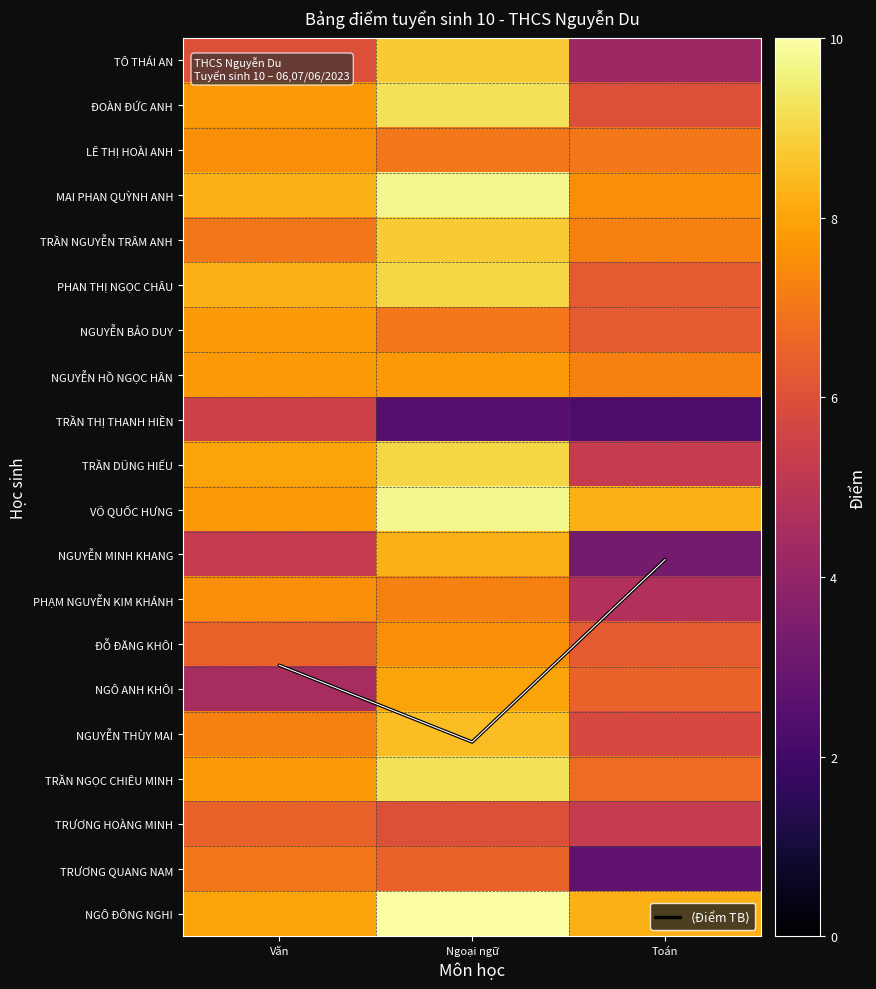

What is the approximate value of NGÔ ANH KHÔI at Toán?

6.5